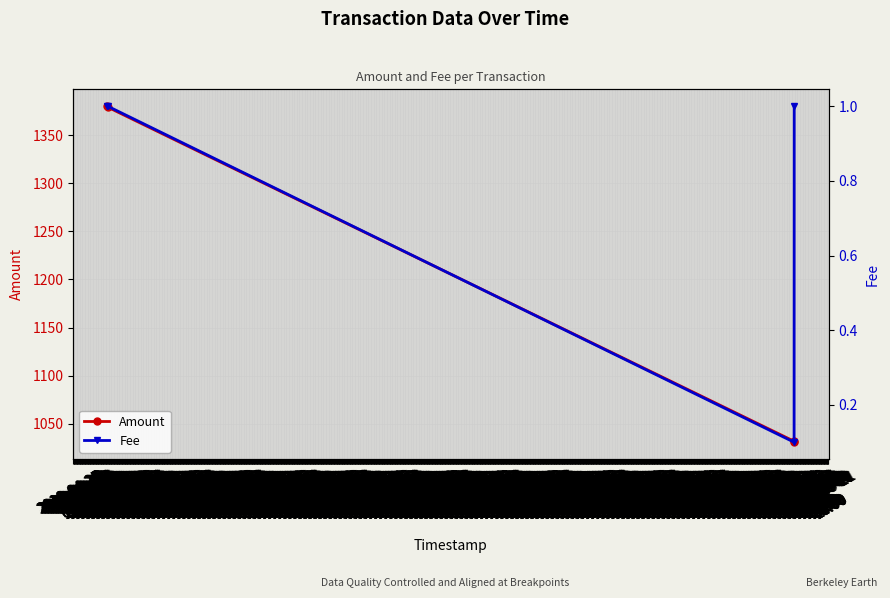

True or false: Amount has more than 2 points higher than both neighbors.

False